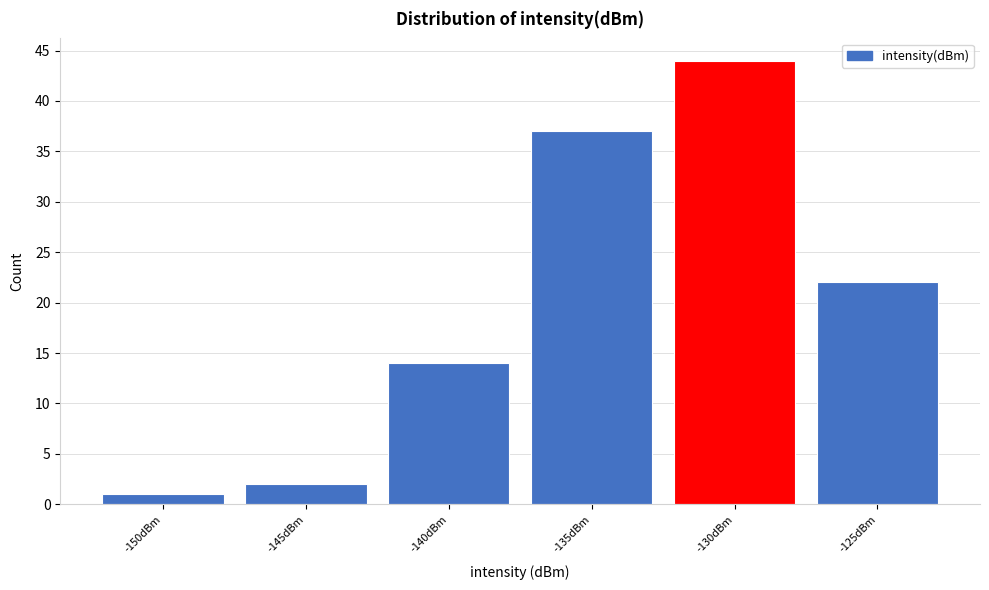

Reading left to right, extract all data points from this chart.

1	2	14	37	44	22